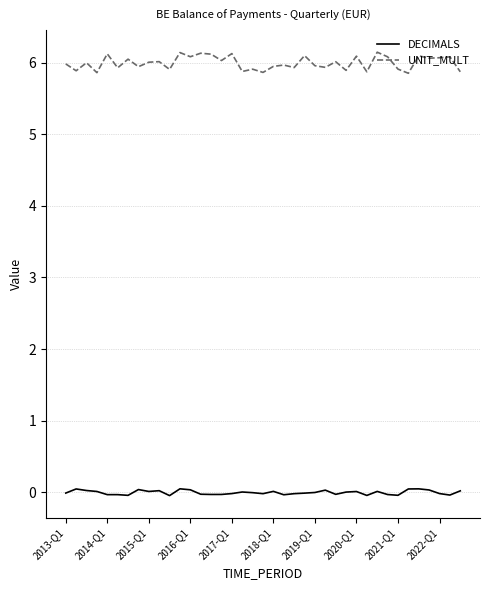

How many lines are shown in the chart?

2